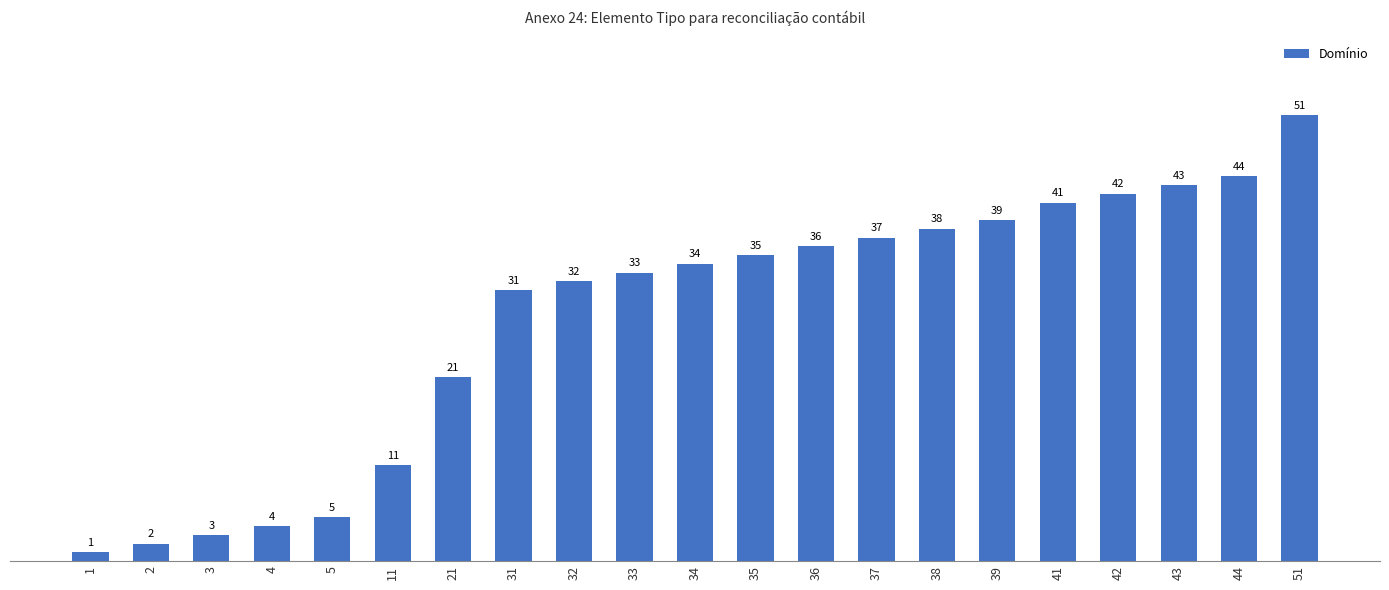

What is the change in value from 31 to 51?

+20